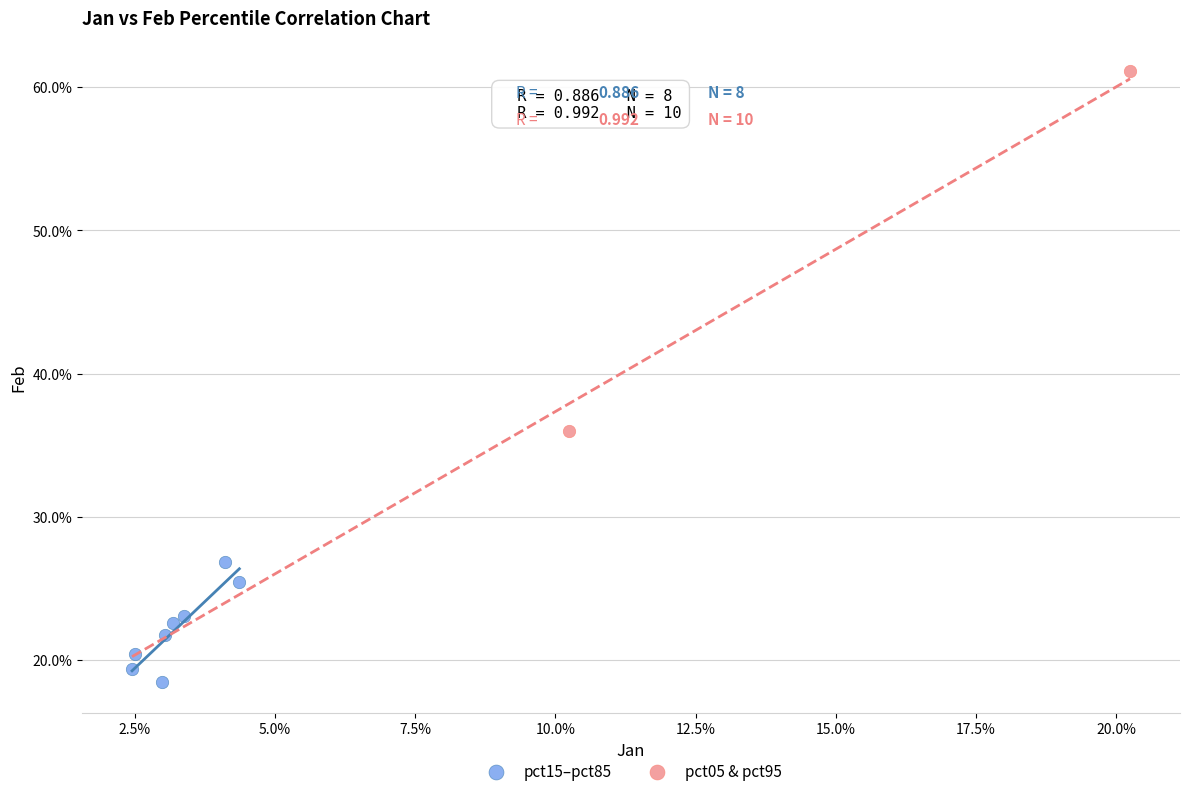

Which series reaches the maximum Y coordinate?

pct05 & pct95